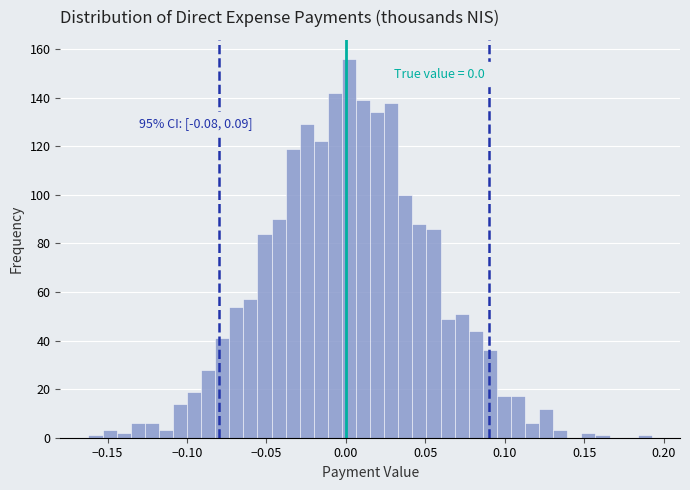

Read against the x-axis, roughly where is the centre of the tallest bar?

0.000